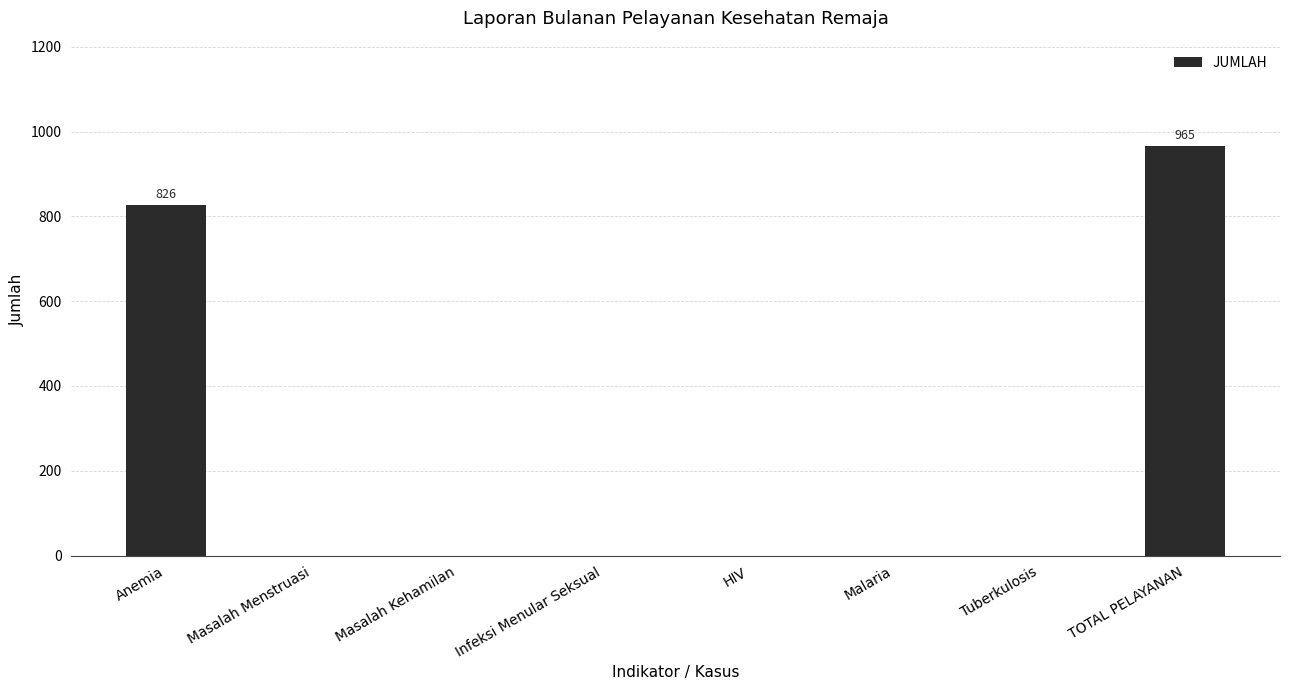

What is the sum of the values at TOTAL PELAYANAN and HIV?

965